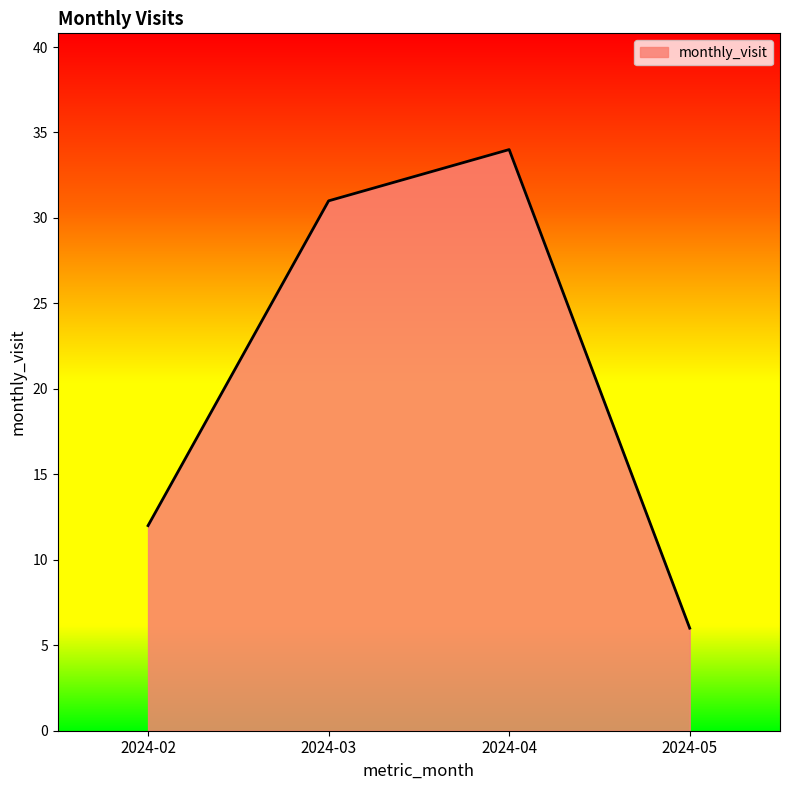

Reading right to left, what are all the values shown in this chart?

6	34	31	12